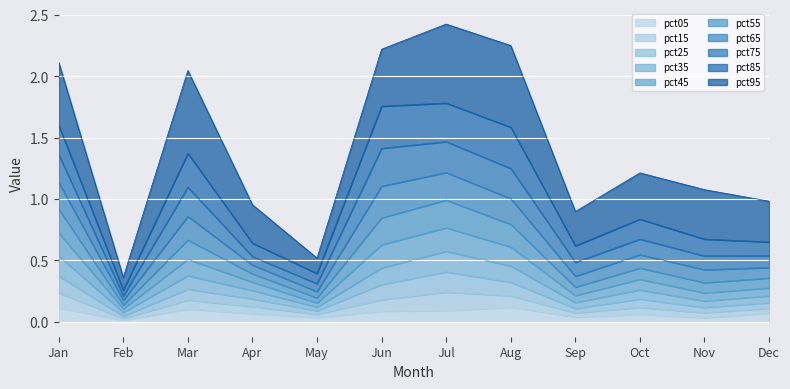

In pct25, how many points are higher than both neighbors (excluding endpoints)?

3